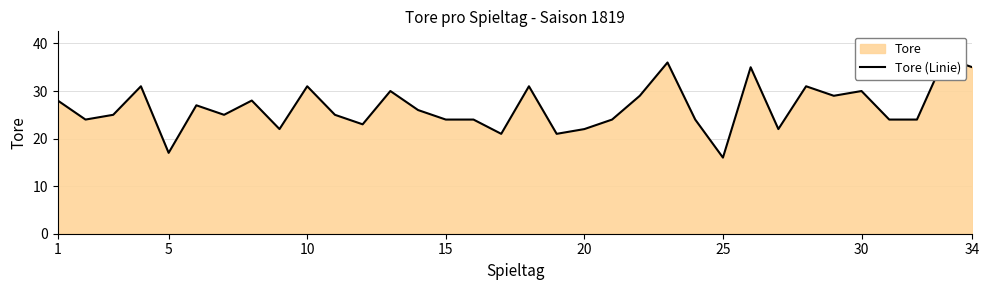

Count the number of values greater than 25.

16